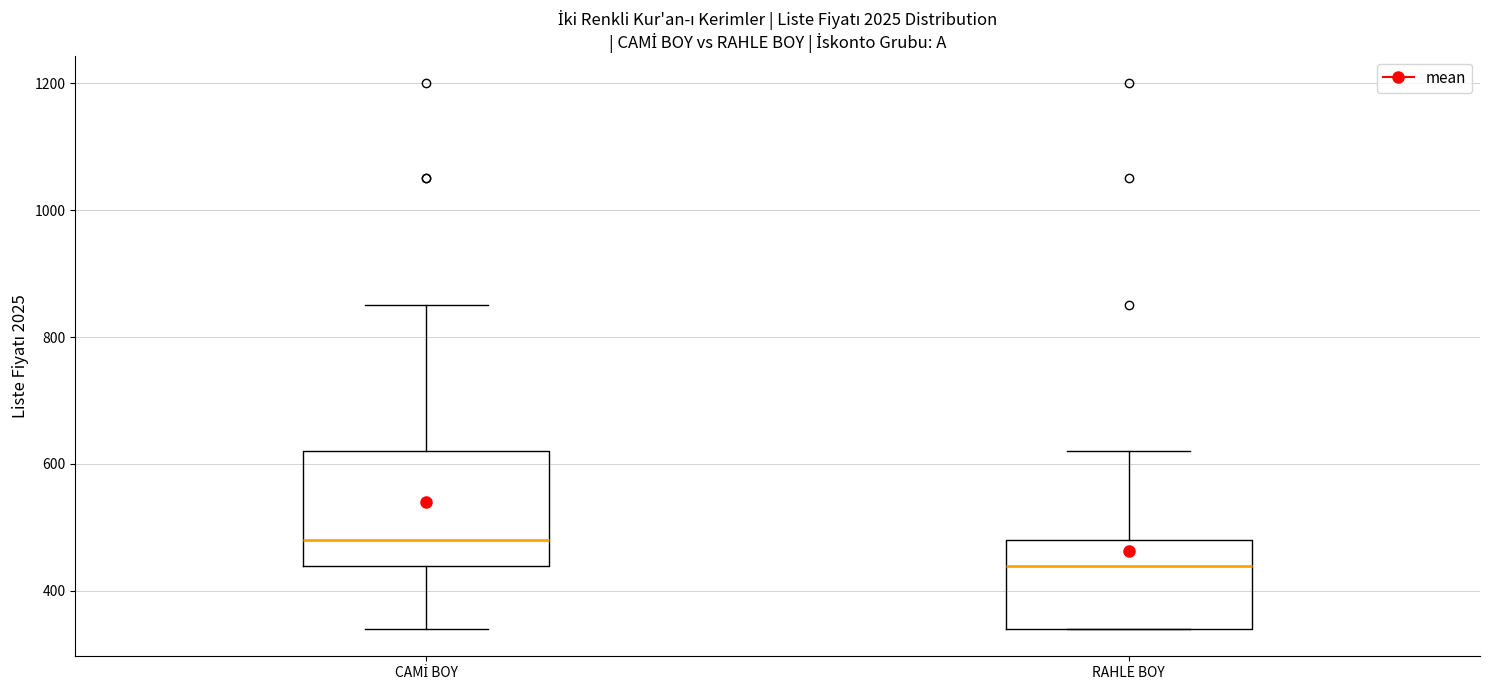

Which box's median line is the lowest?

RAHLE BOY